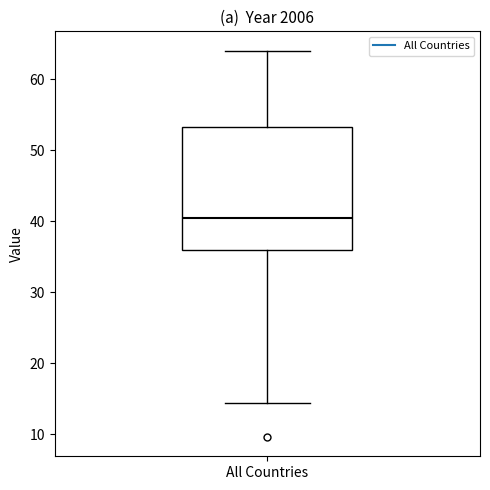

Read this box plot against the y-axis: the position of the median line, the range covered by the box, and the ends of both whiskers. The values are not printed on the chart, so give them approximately, as read against the axis.

median 40, box 36 to 53, whiskers 14 to 64